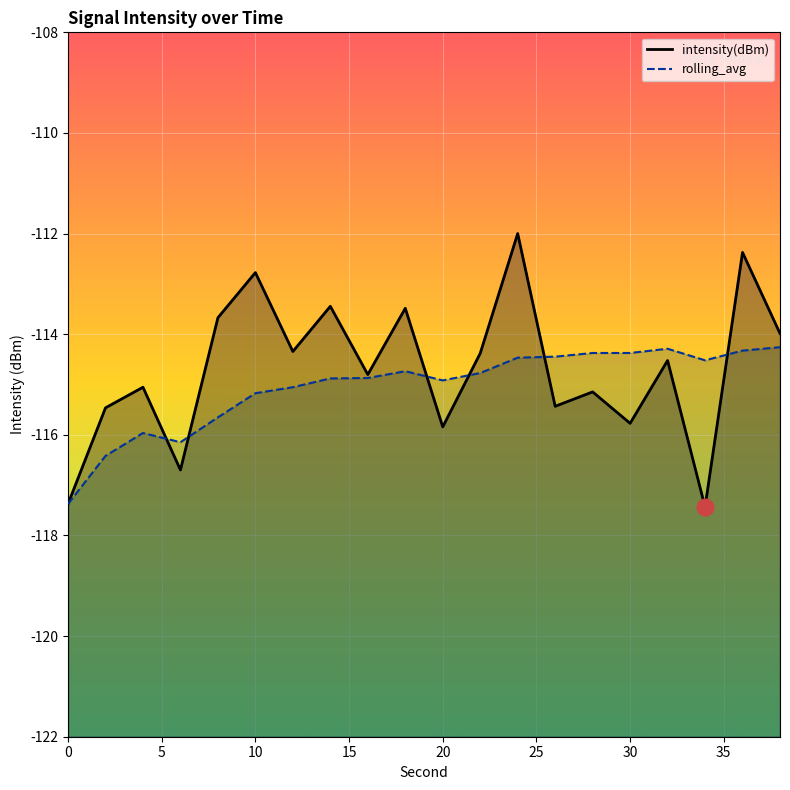

The intensity(dBm) series shows -74.4 at 20. True or false?

False